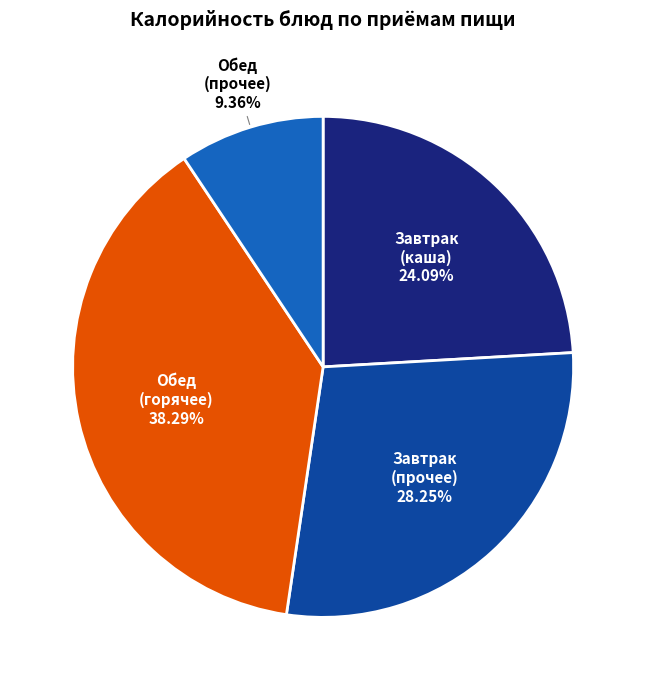

Is there any slice that represents more than half of the pie?

No